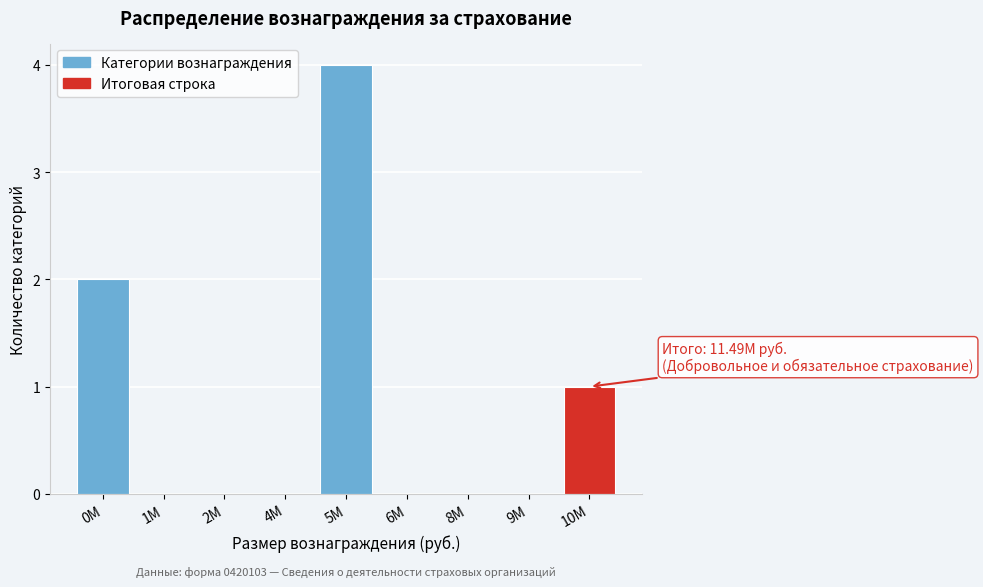

Reading left to right, transcribe all the data shown in this chart.

0M=2	1M=0	2M=0	4M=0	5M=4	6M=0	8M=0	9M=0	10M=1